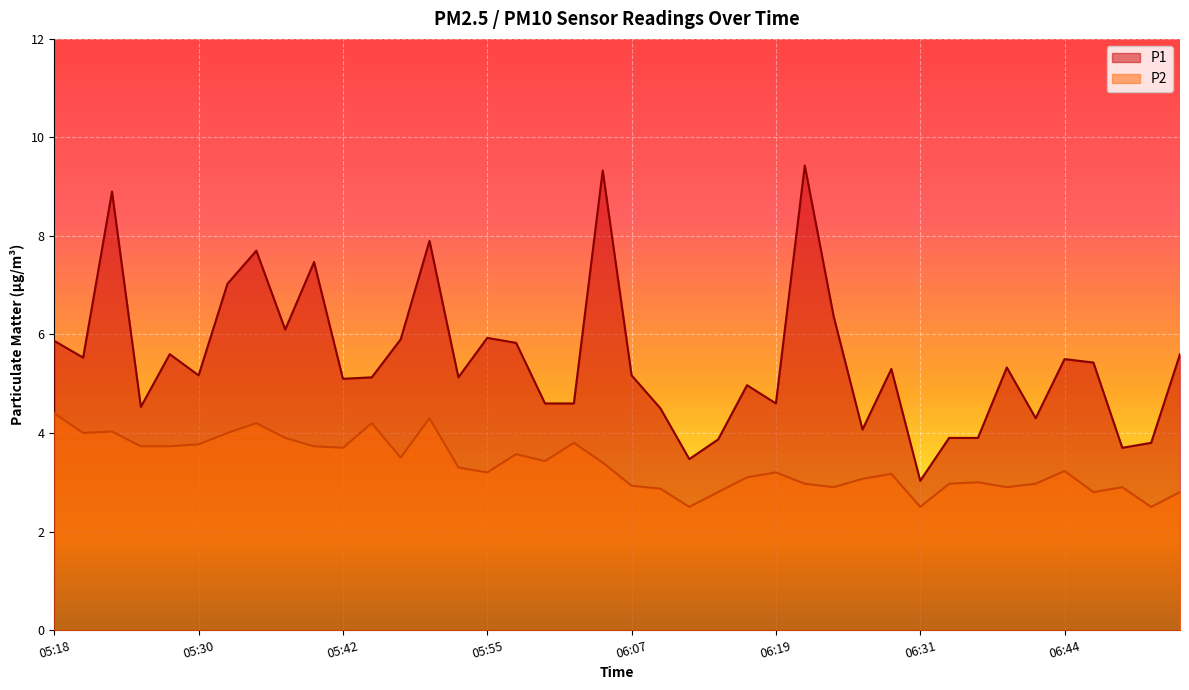

True or false: P2 has a value of 1.6 at 06:27.

False